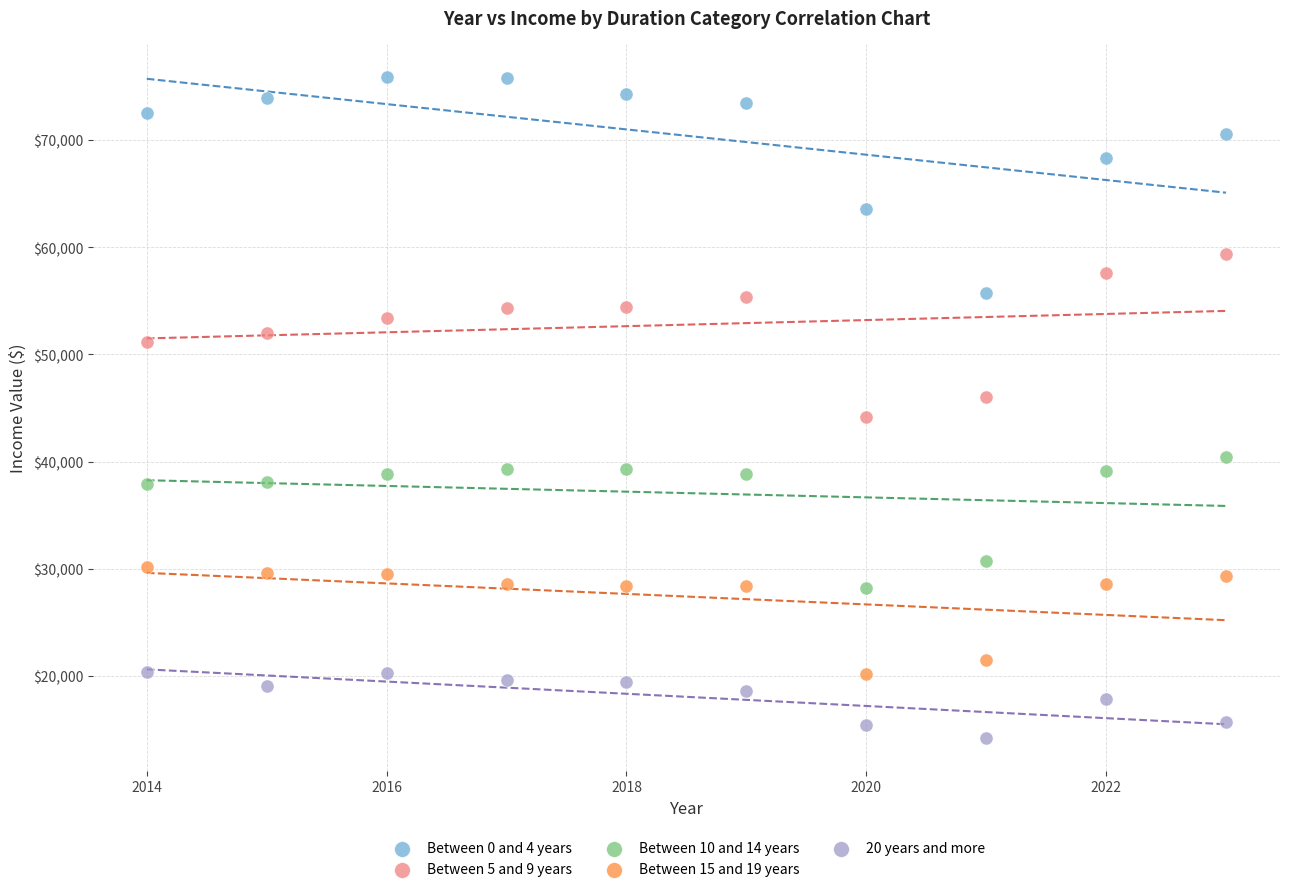

Across all data points, what is the range of Y values (max minus min)?

61707.0